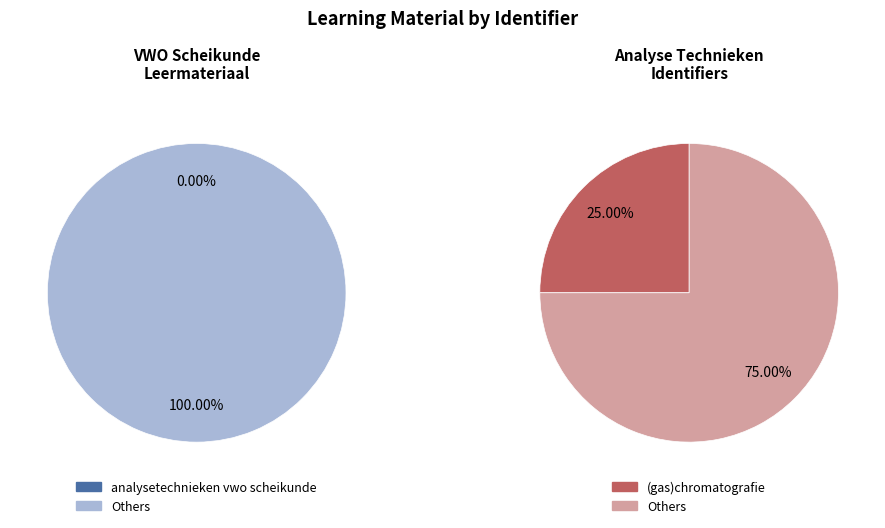

Does titratie represent more than half of the total?

No